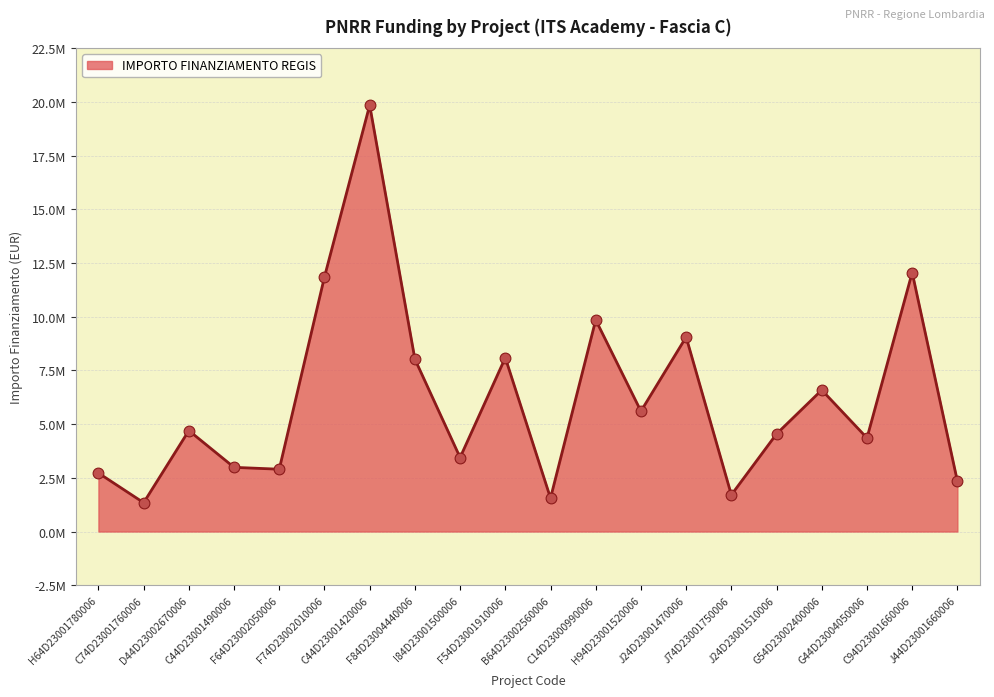

Is this an area chart (filled region under the line)?

Yes